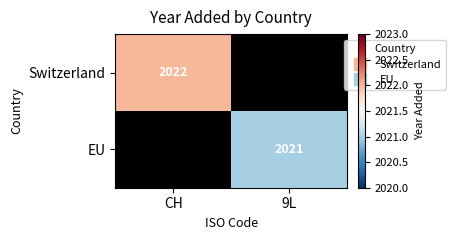

True or false: EU has a value of 2021 at 9L.

True